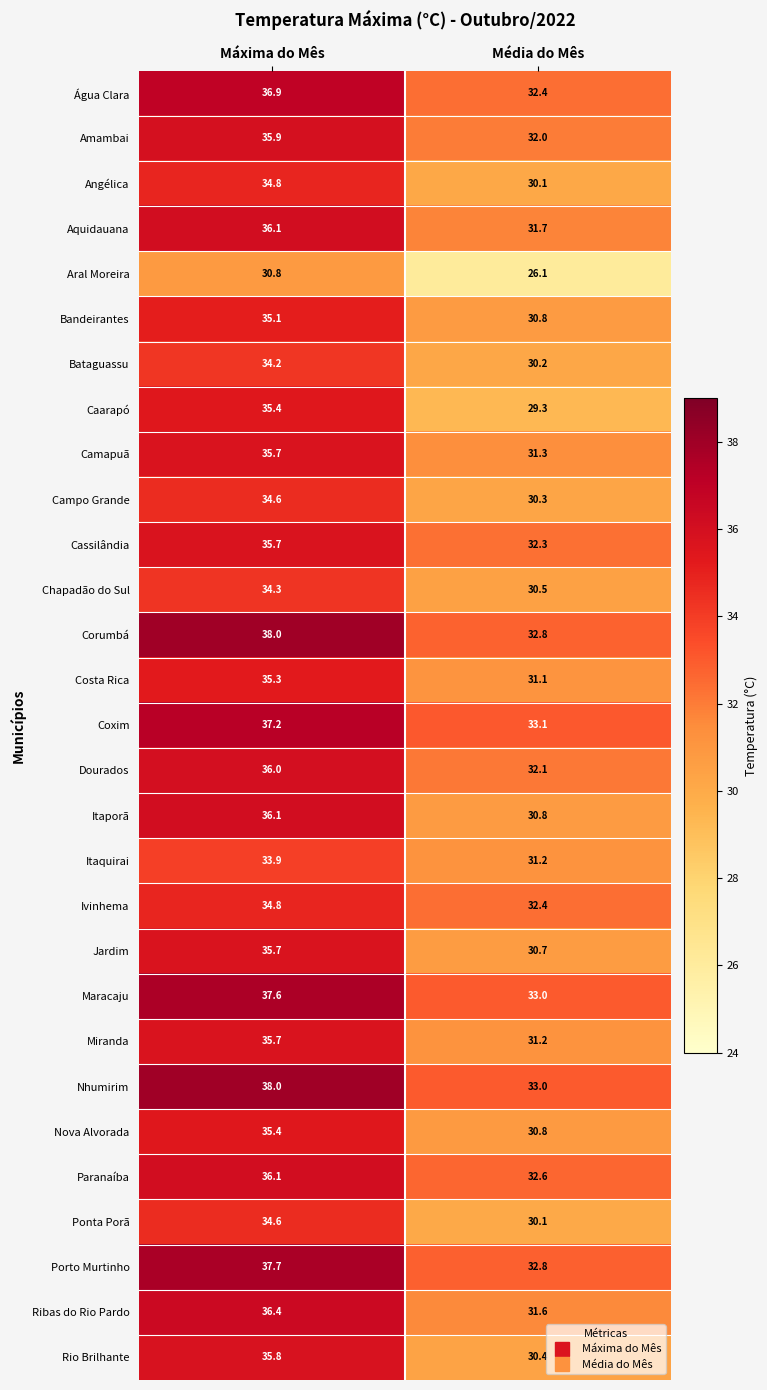

The value of Itaquirai at Máxima do Mês is 58.7. True or false?

False